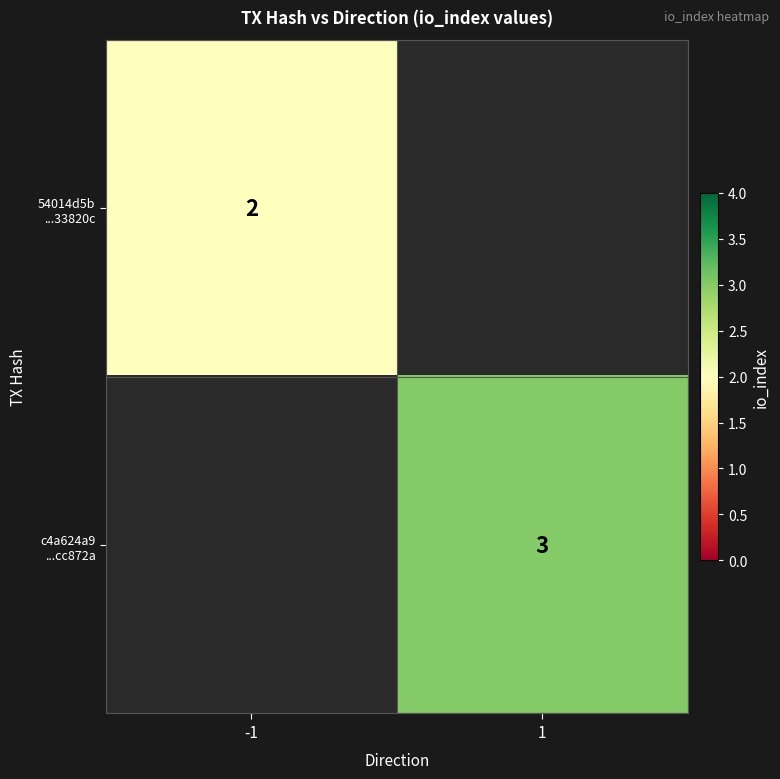

What is the greatest value displayed?

3.0